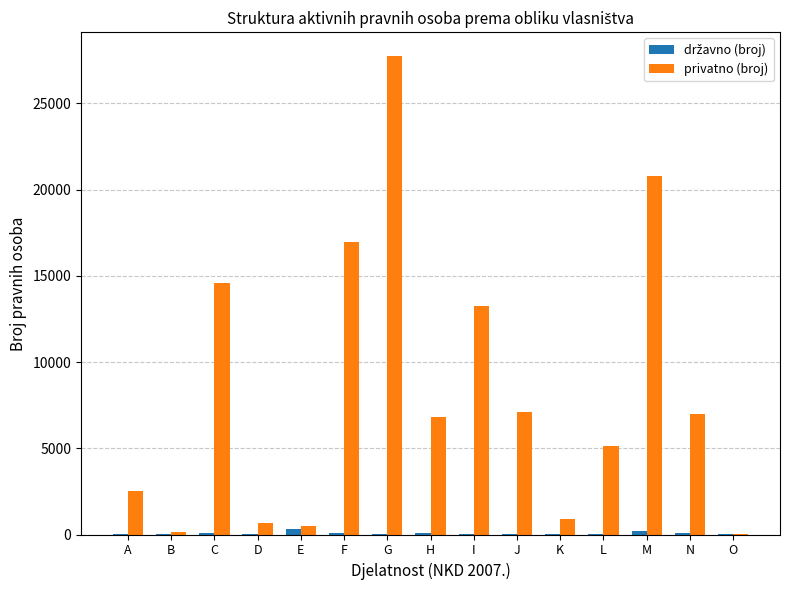

The value of privatno (broj) at L is 5129. True or false?

True